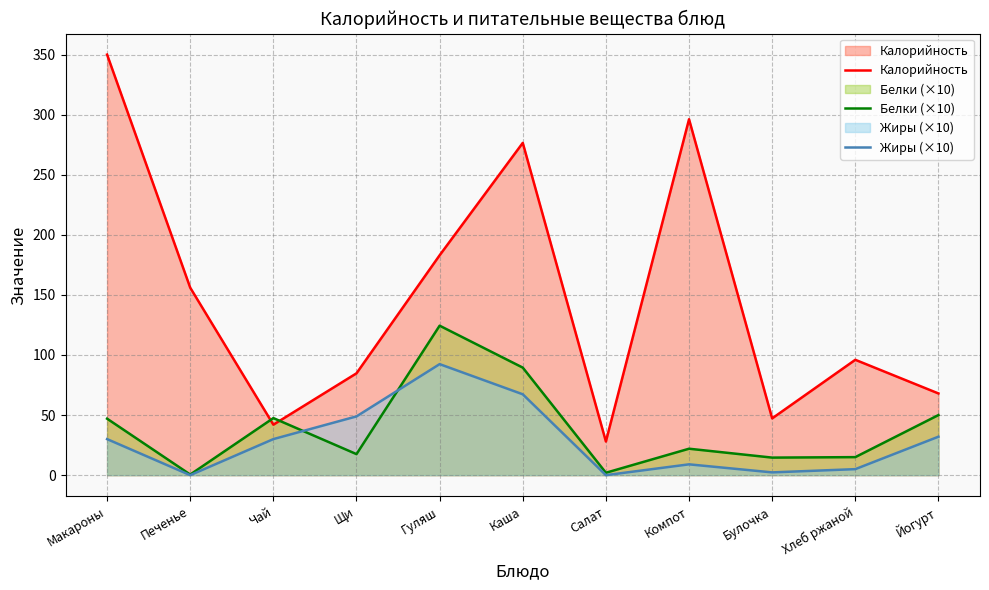

What is the value of the Жиры (×10) point at the 9th from the left?

2.3